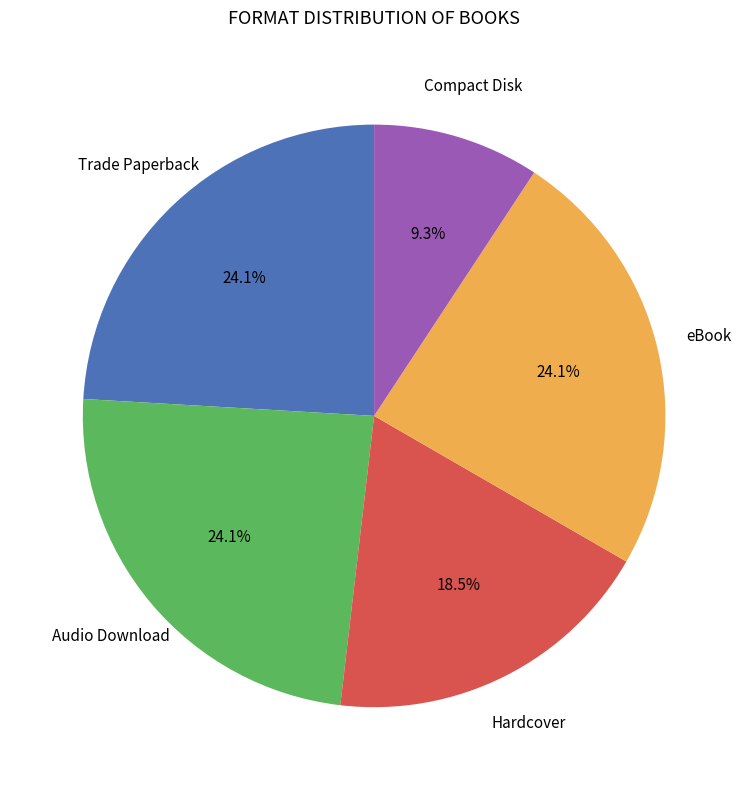

How many segments does this pie chart have?

5